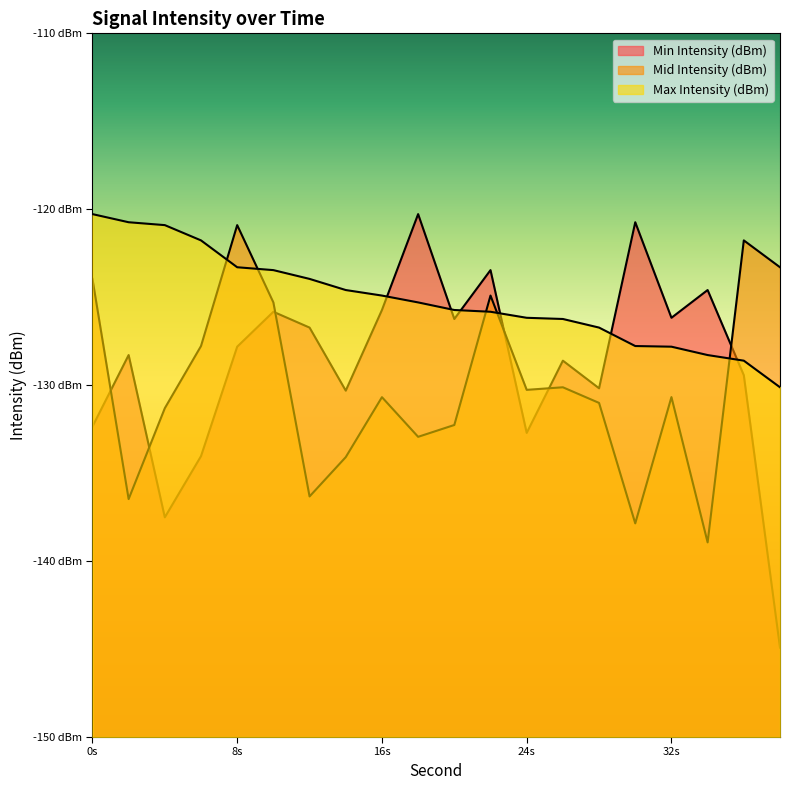

What is the value of the Mid Intensity (dBm) point at the 13th from the left?

-130.3